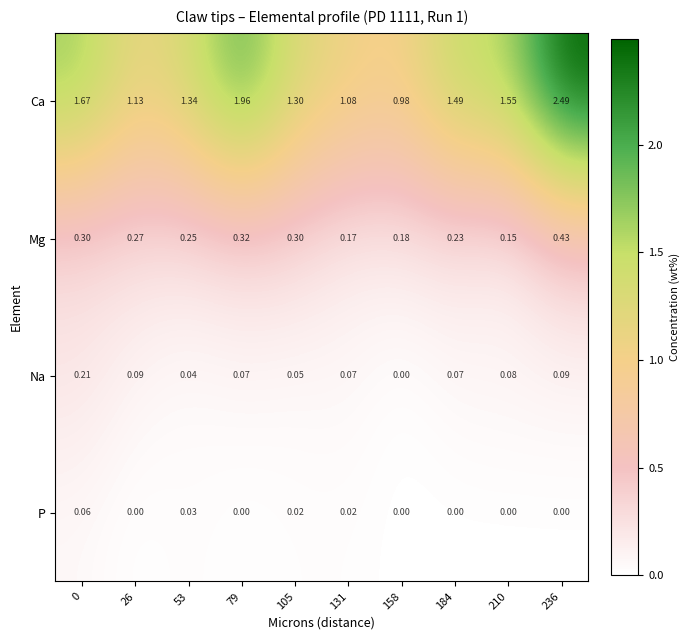

List the series in order of their peak value, lowest first.

P, Na, Mg, Ca